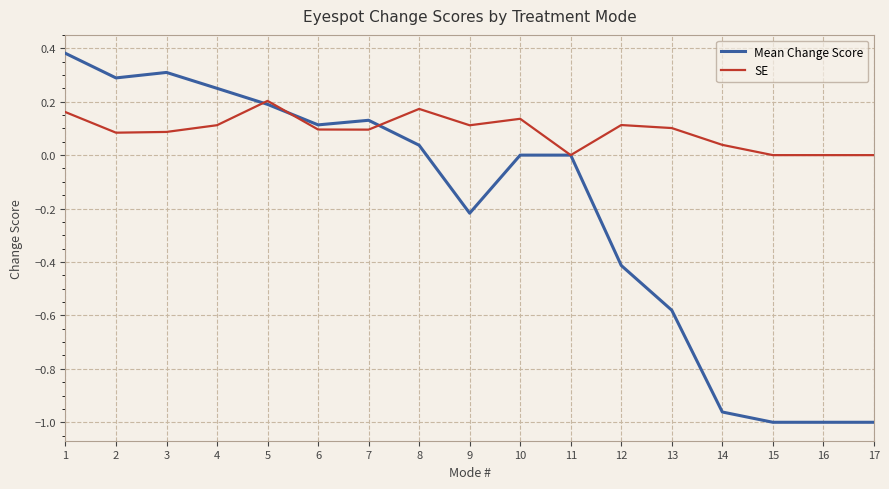

The value of SE at 4 is 0.1. True or false?

True